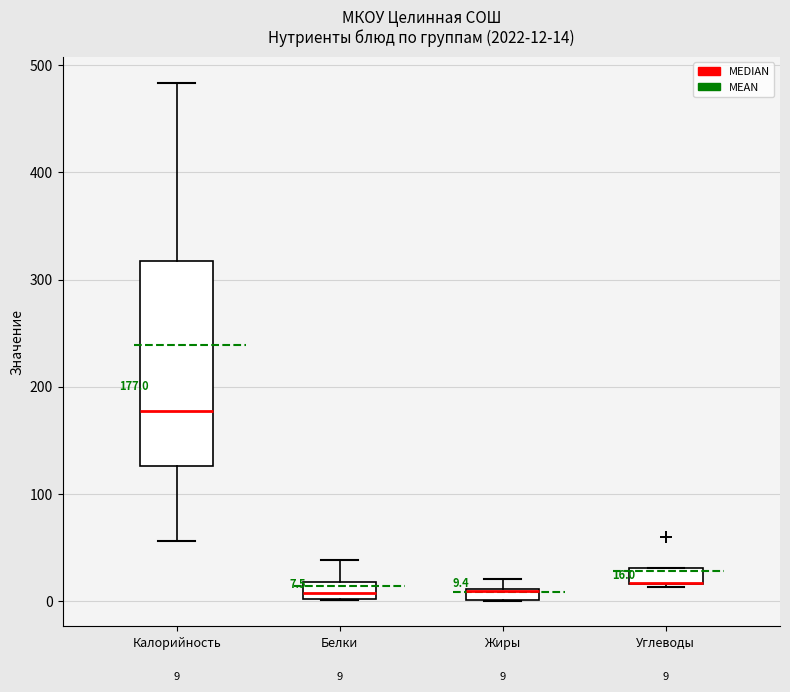

Which box is the tallest, from its lower edge to its upper edge?

Калорийность